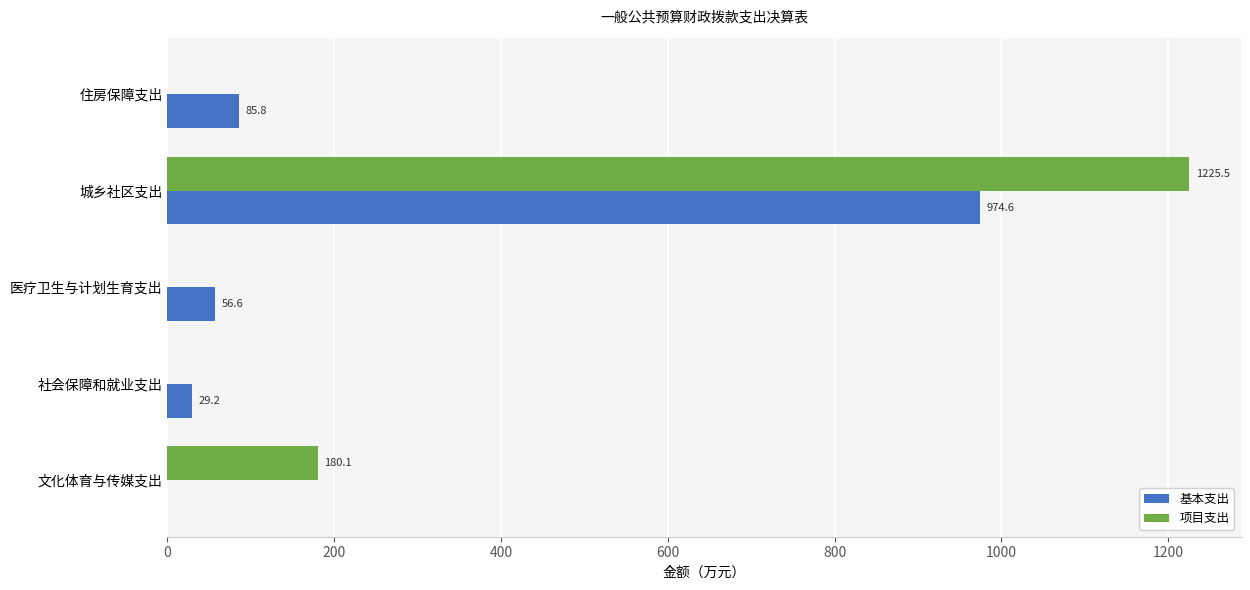

Between 文化体育与传媒支出 and 社会保障和就业支出, which series saw the biggest shift?

项目支出